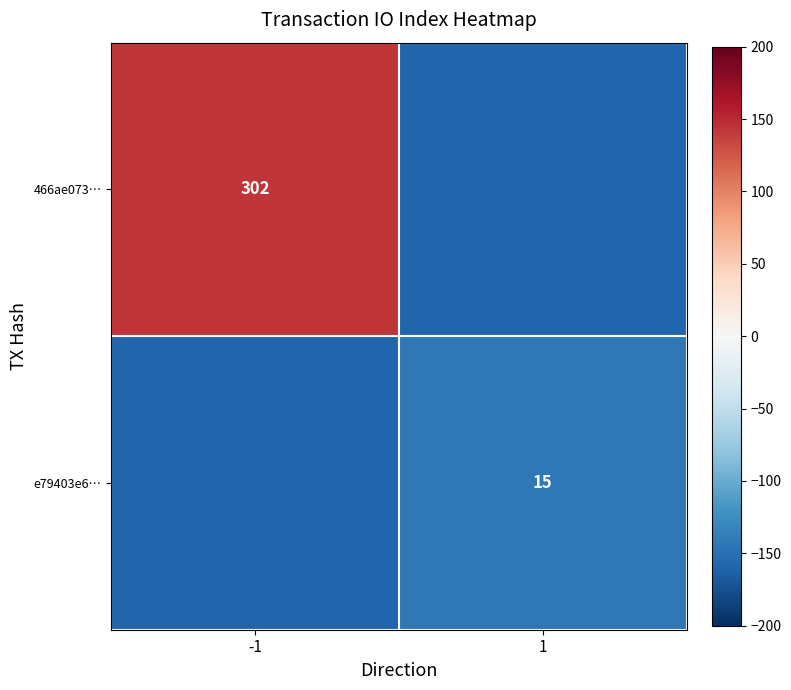

True or false: 466ae073… has a value of 535.7 at -1.

False